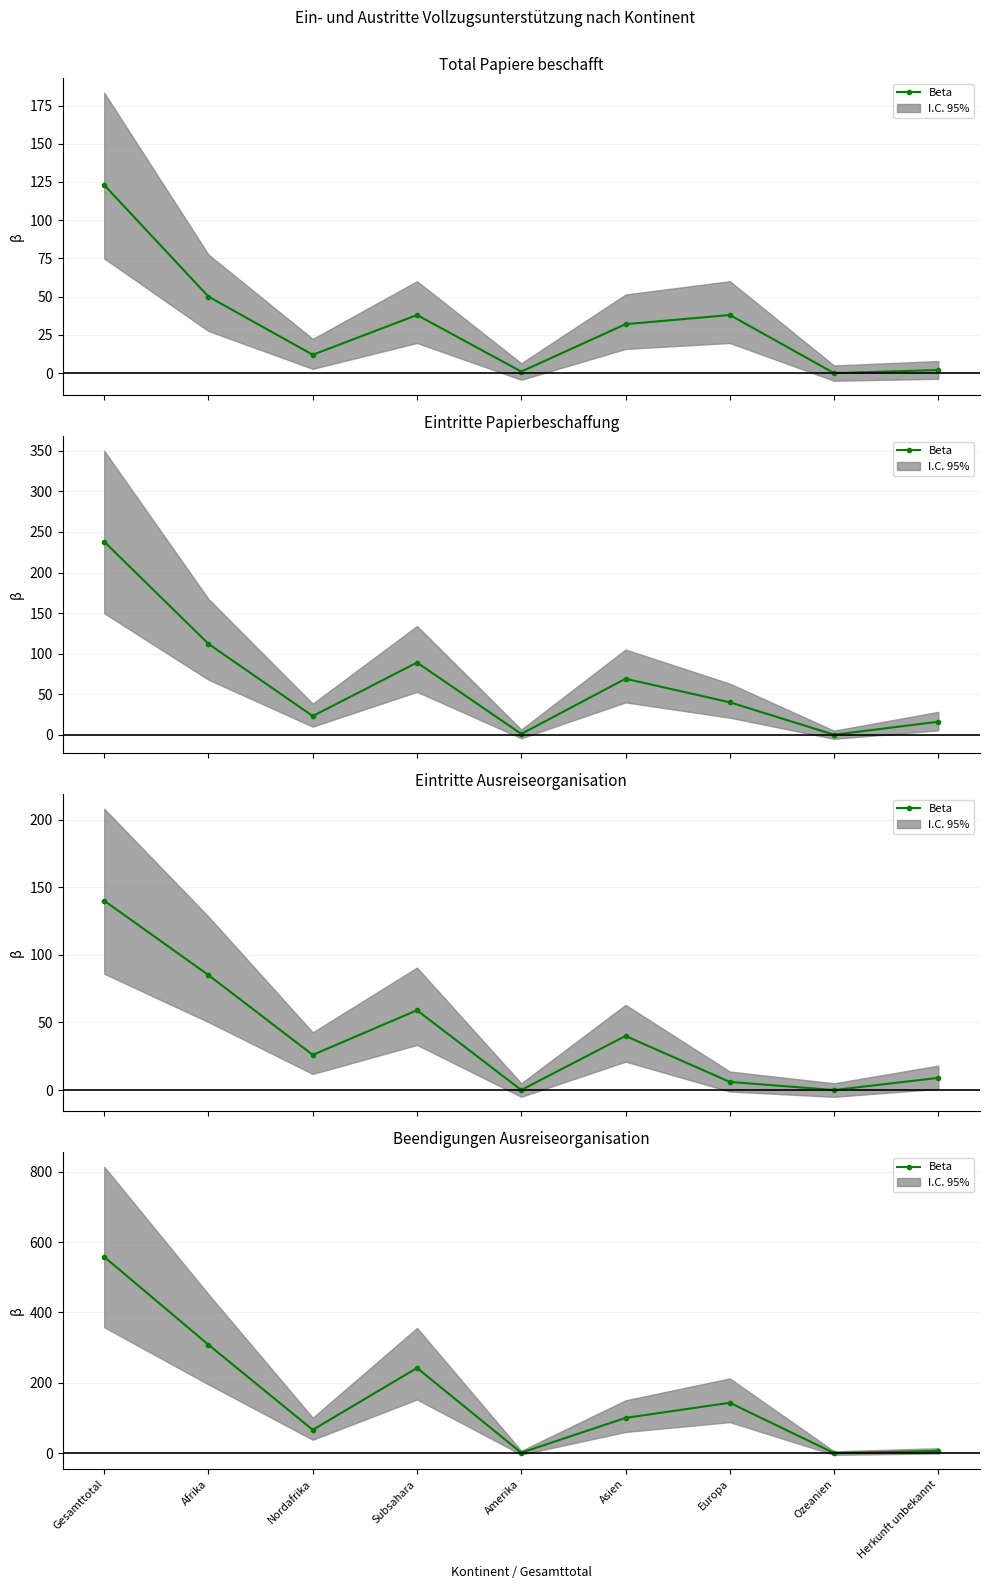

What is the sum of the values at Gesamttotal and Herkunft unbekannt?

564